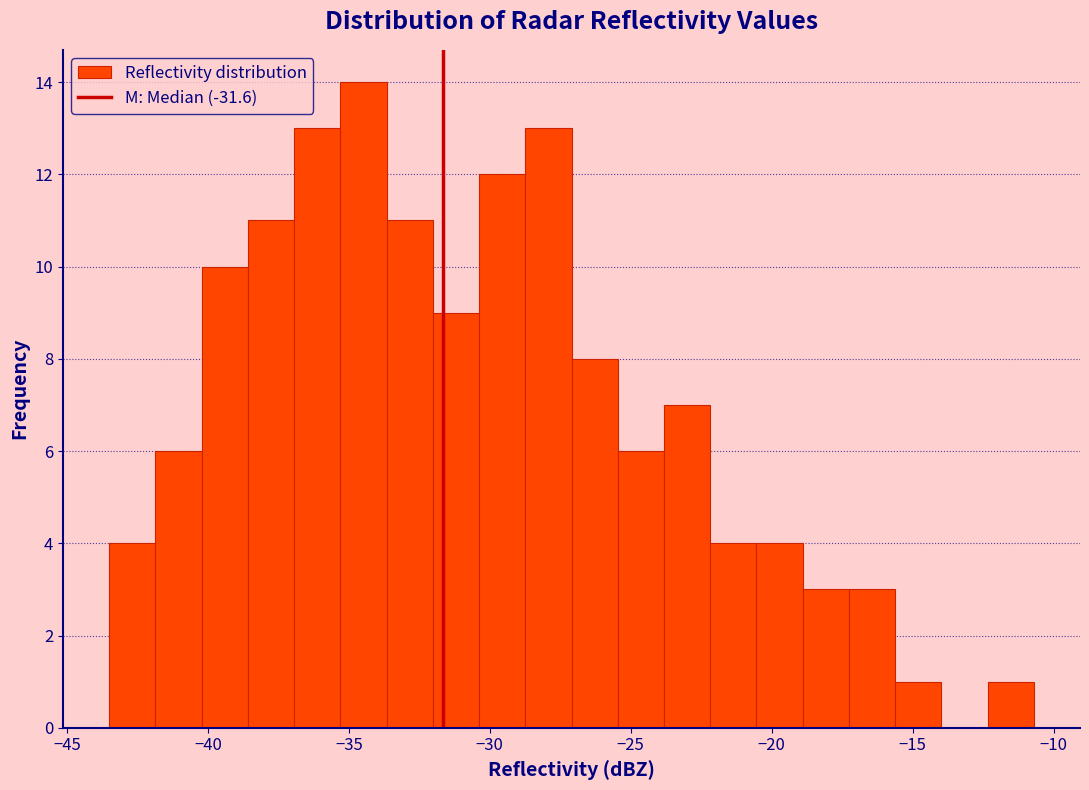

Around what value on the x-axis is the tallest bar? Give the approximate position of its centre, as read against the axis.

-34.5